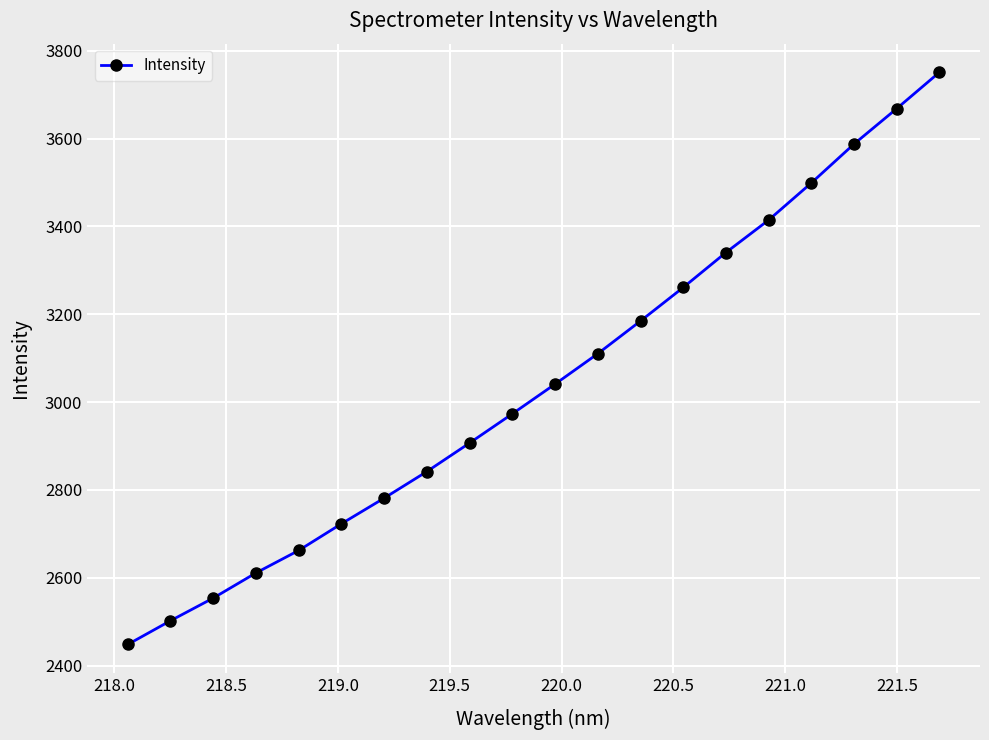

What is the minimum value shown in the chart?

2447.9